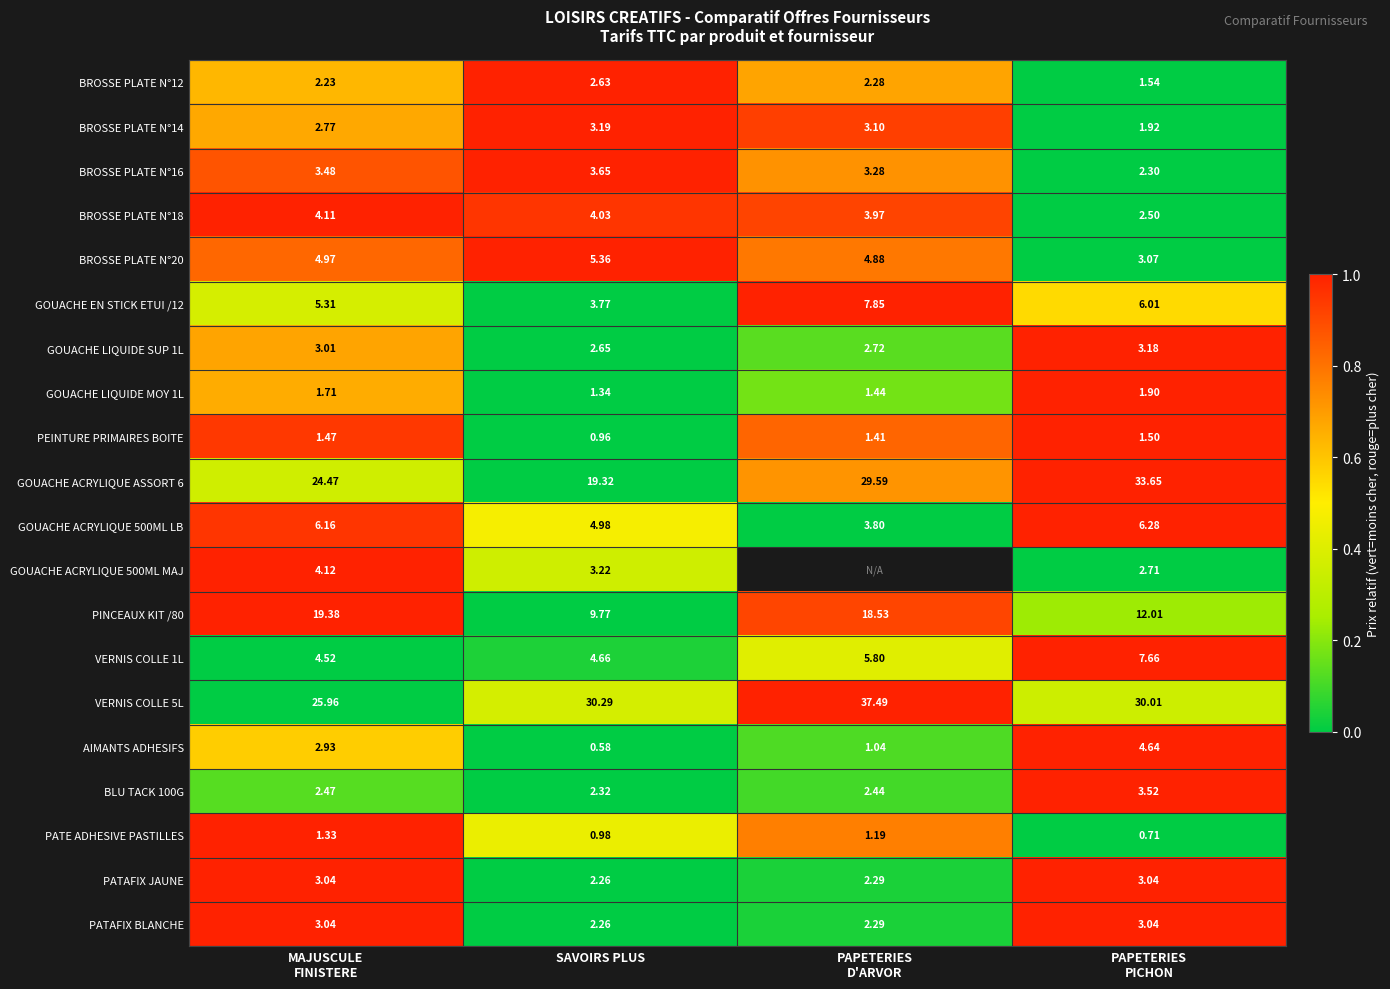

Between PAPETERIES
D'ARVOR and PAPETERIES
PICHON, which is larger?

PAPETERIES
D'ARVOR